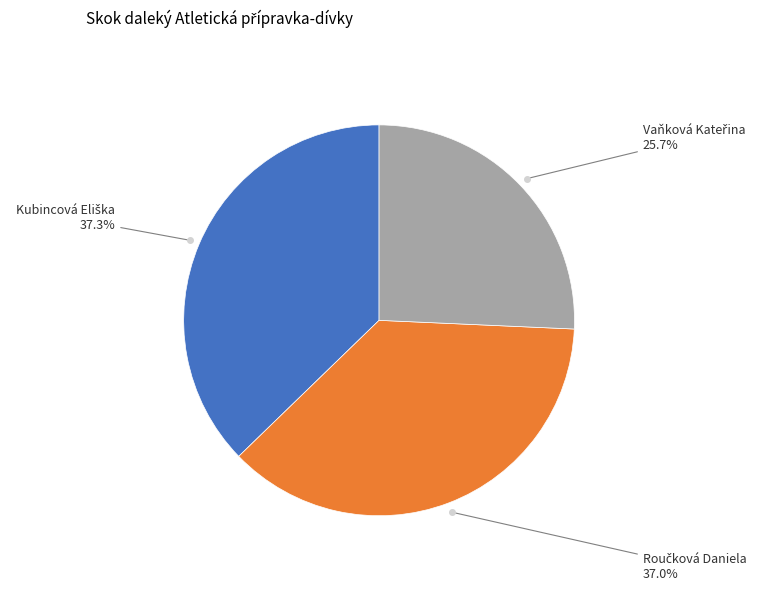

Is there a majority slice in this chart?

No